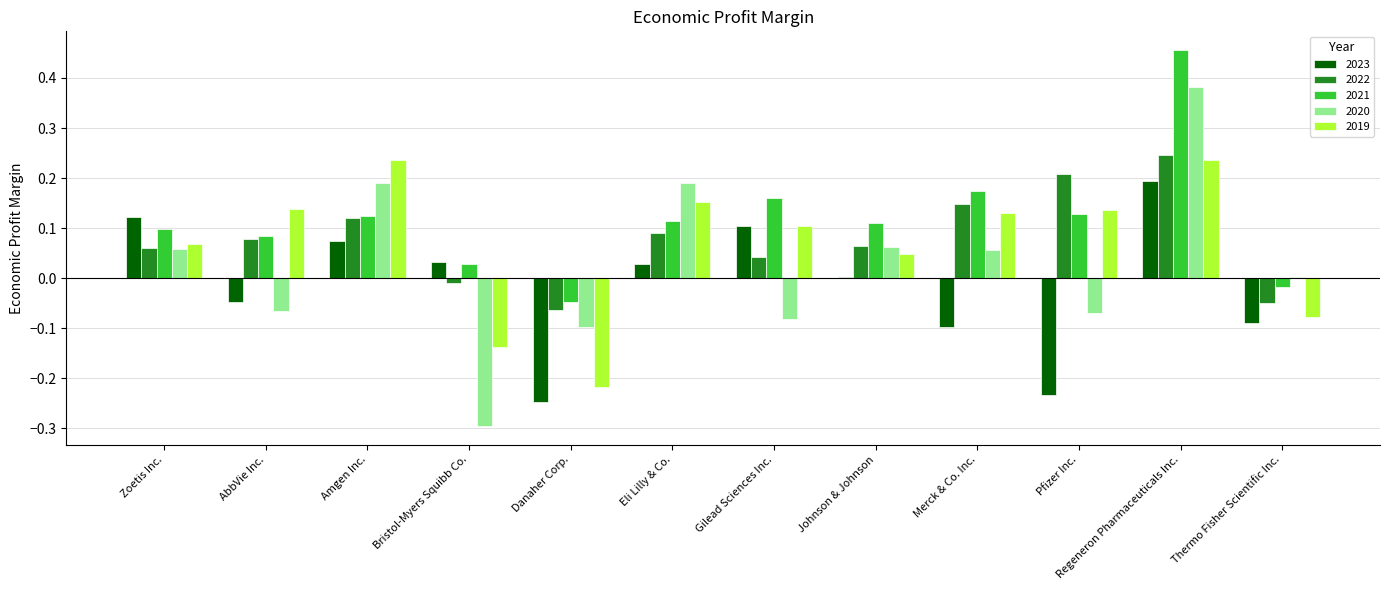

Is it true that 2021 equals 0.1 at Amgen Inc.?

True